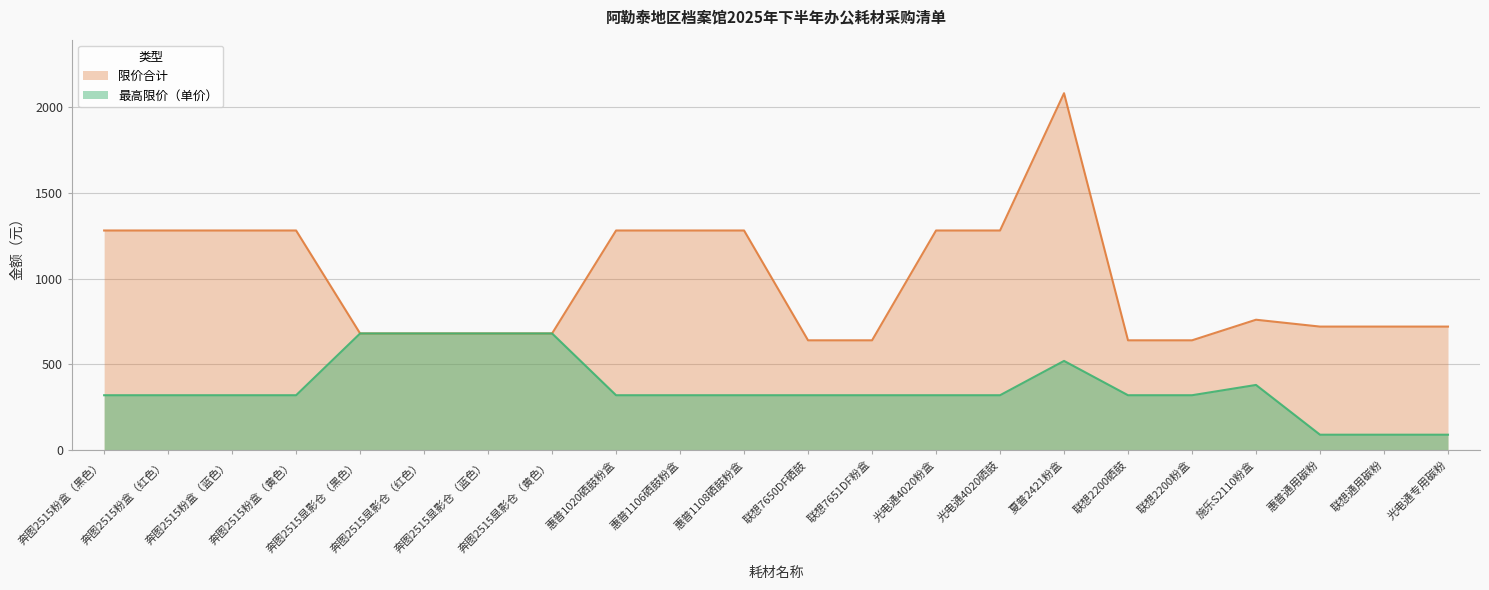

Which series has the largest total across all categories?

限价合计